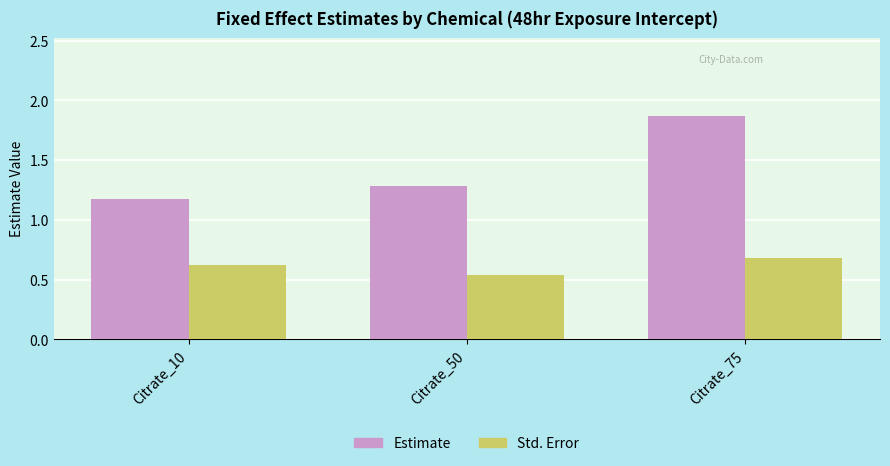

What is the difference between the maximum and minimum values in the Estimate series?

0.7